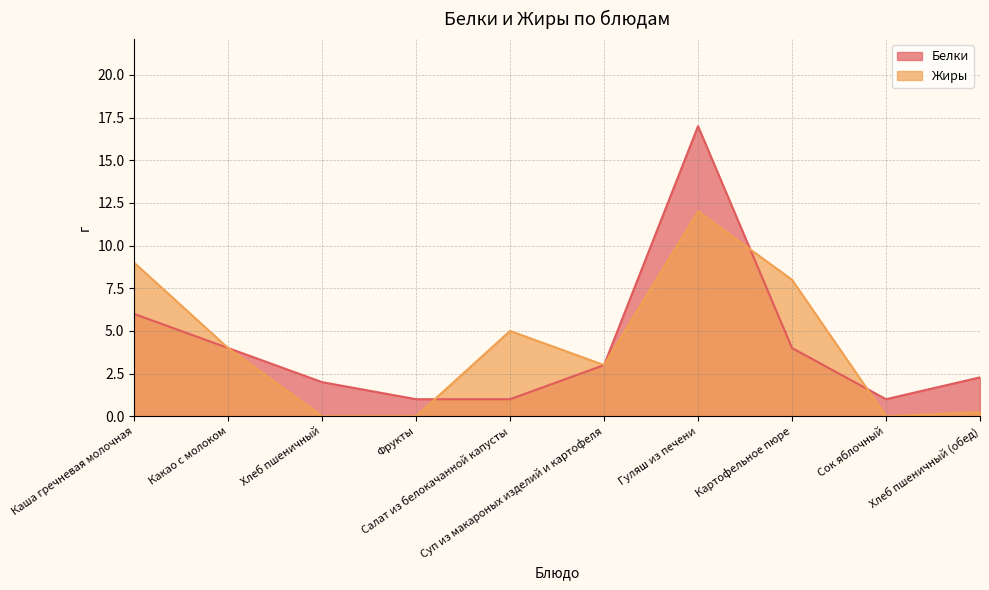

What is the greatest value displayed?

17.0